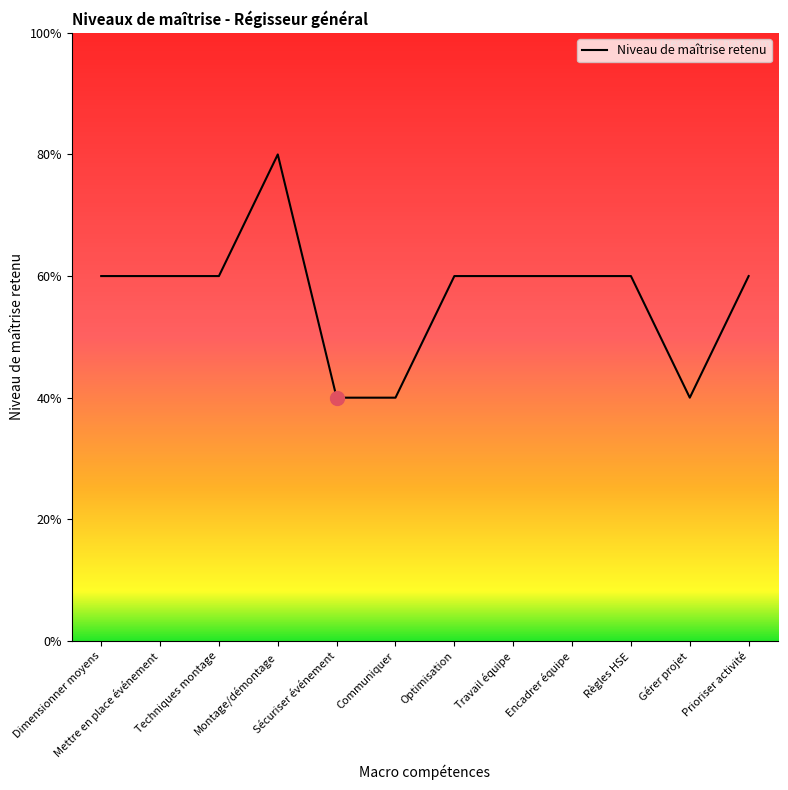

What is the label of the 4th point from the right?

Encadrer équipe